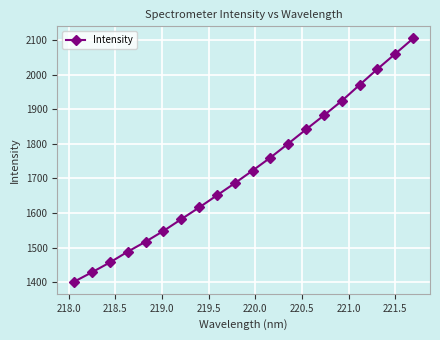

What is the value of the 5th point from the left?

1517.2